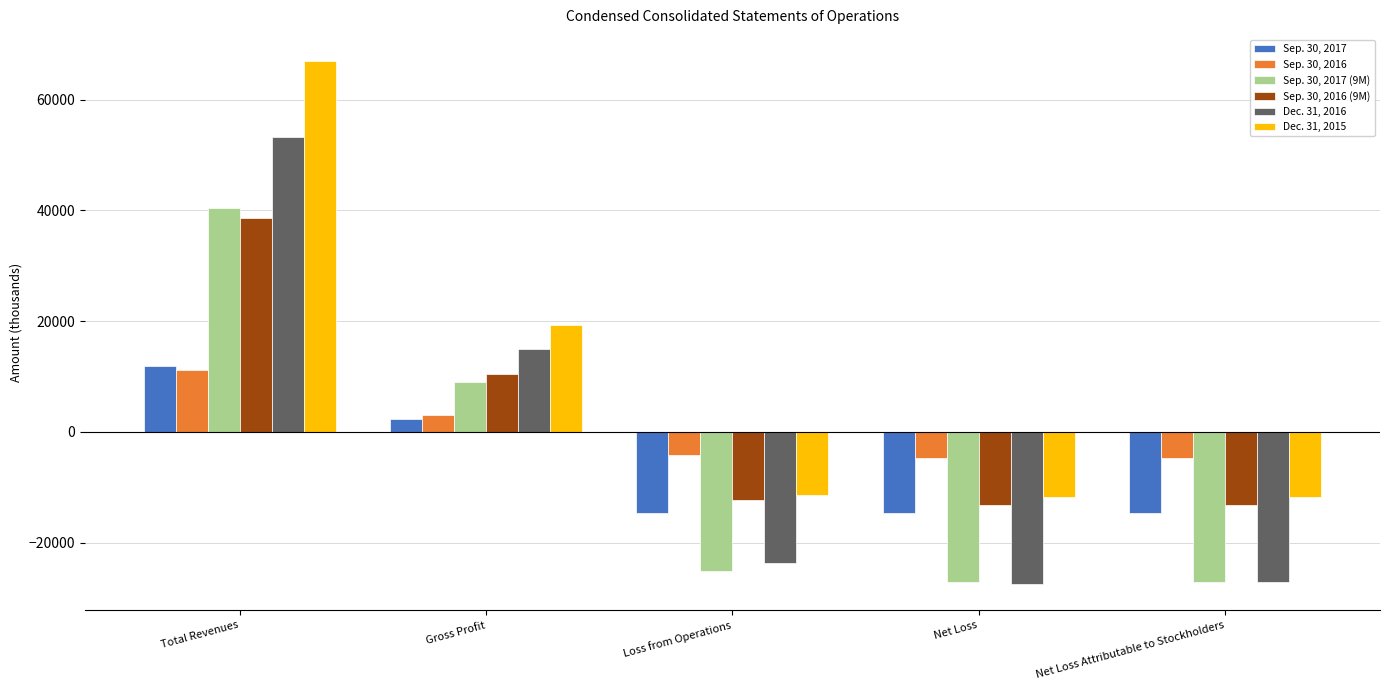

What is the value of the Dec. 31, 2016 bar at the 5th from the left?

-27114